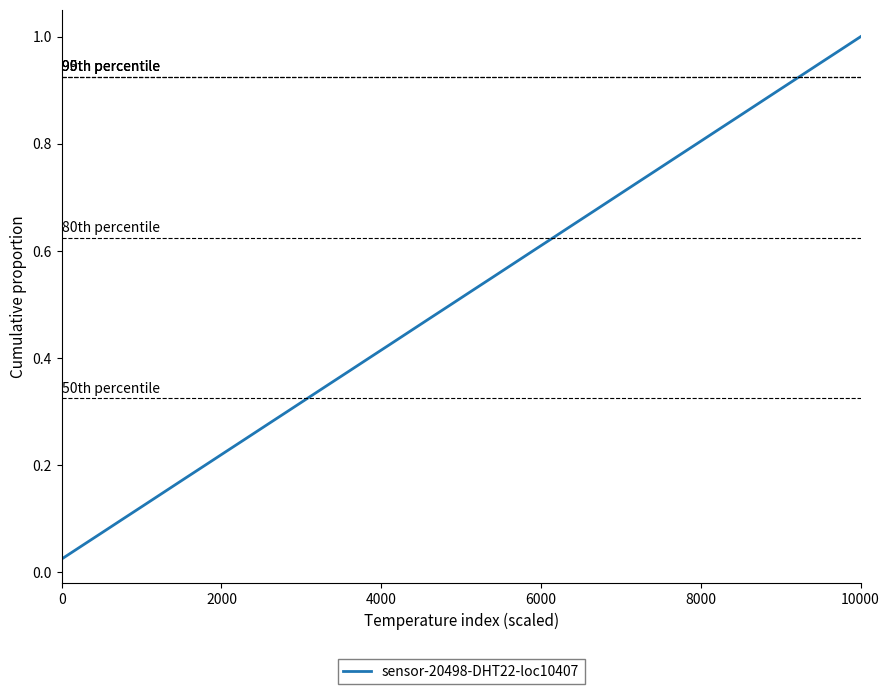

Is this an area chart (filled region under the line)?

No